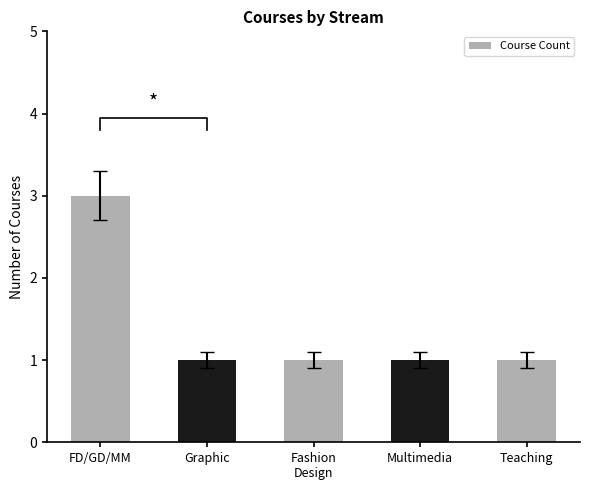

How many values are between 1 and 2?

4